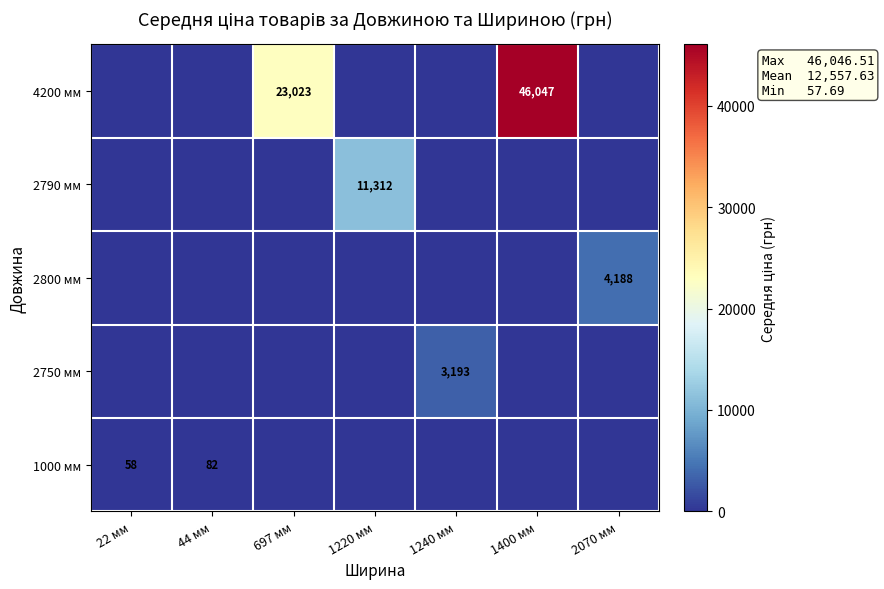

The 1000 мм series shows 16 at 22 мм. True or false?

False